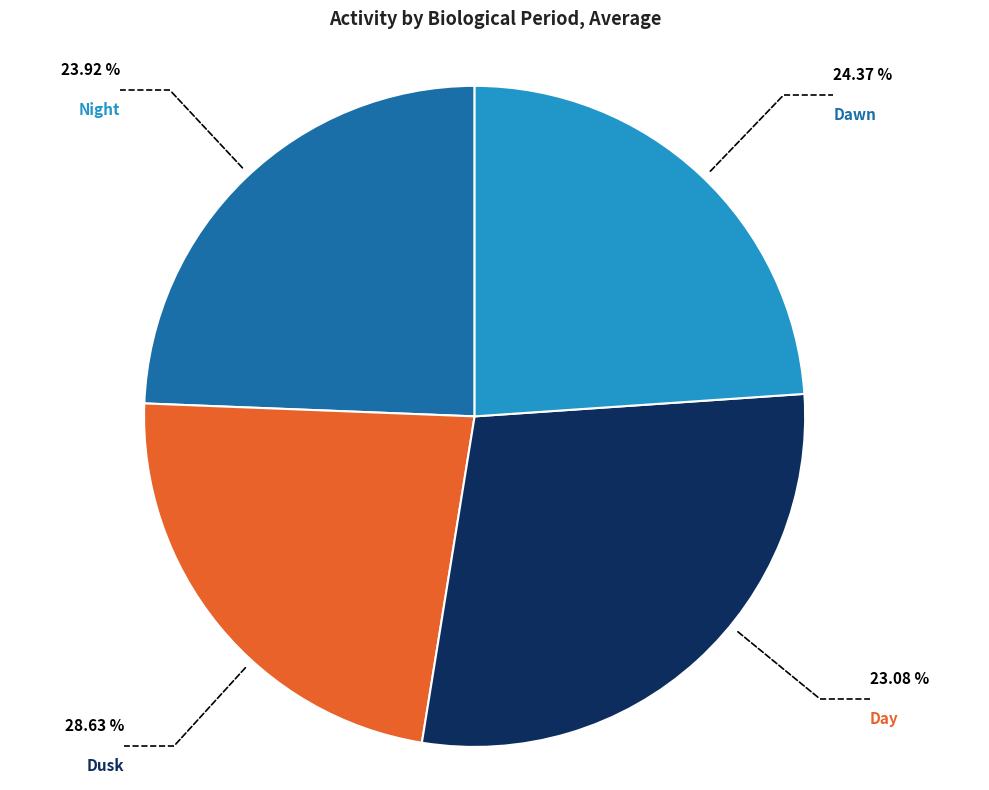

Is there any slice that represents more than half of the pie?

No